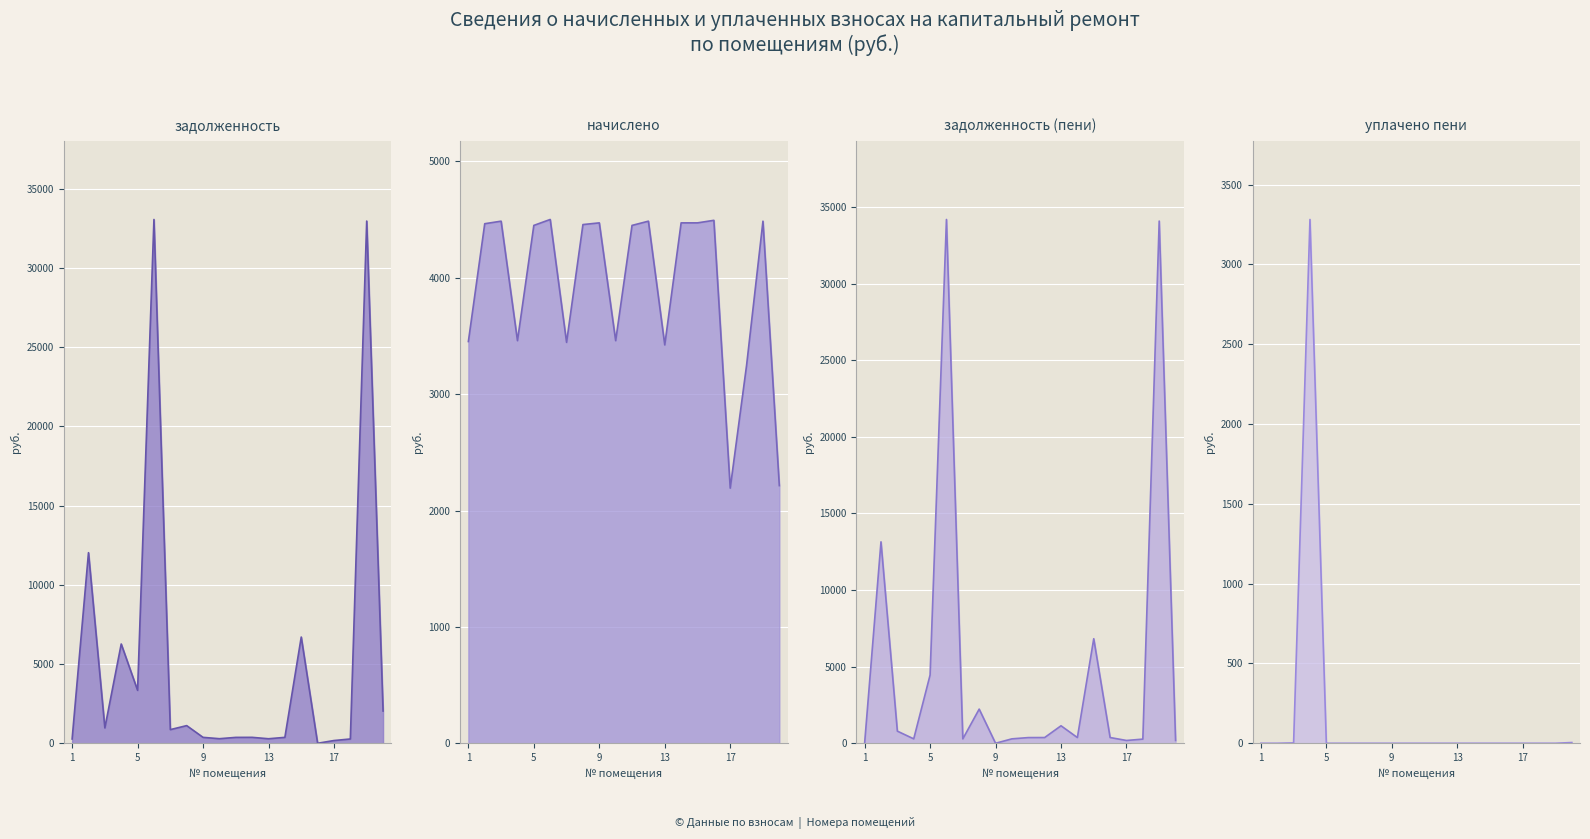

What are all the series names shown in the legend?

задолженность, задолженность (пени), начислено, уплачено пени